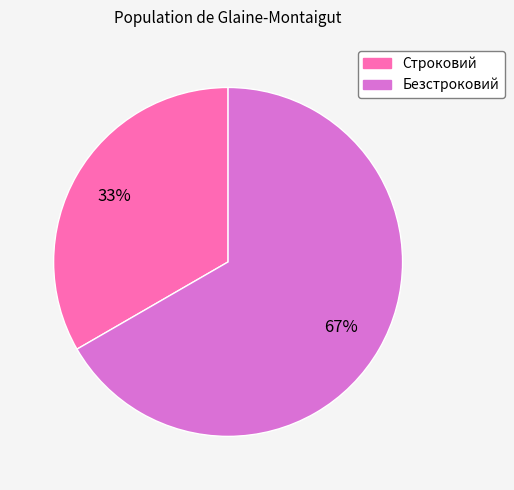

Do Безстроковий and Строковий together represent more than half of the pie?

Yes